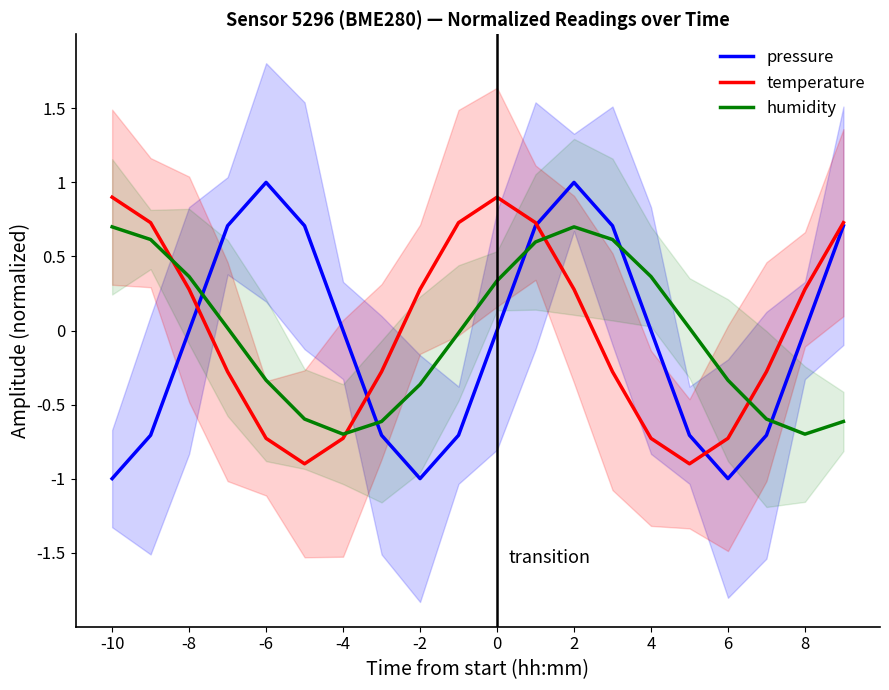

What is the maximum value shown in the chart?

1.0